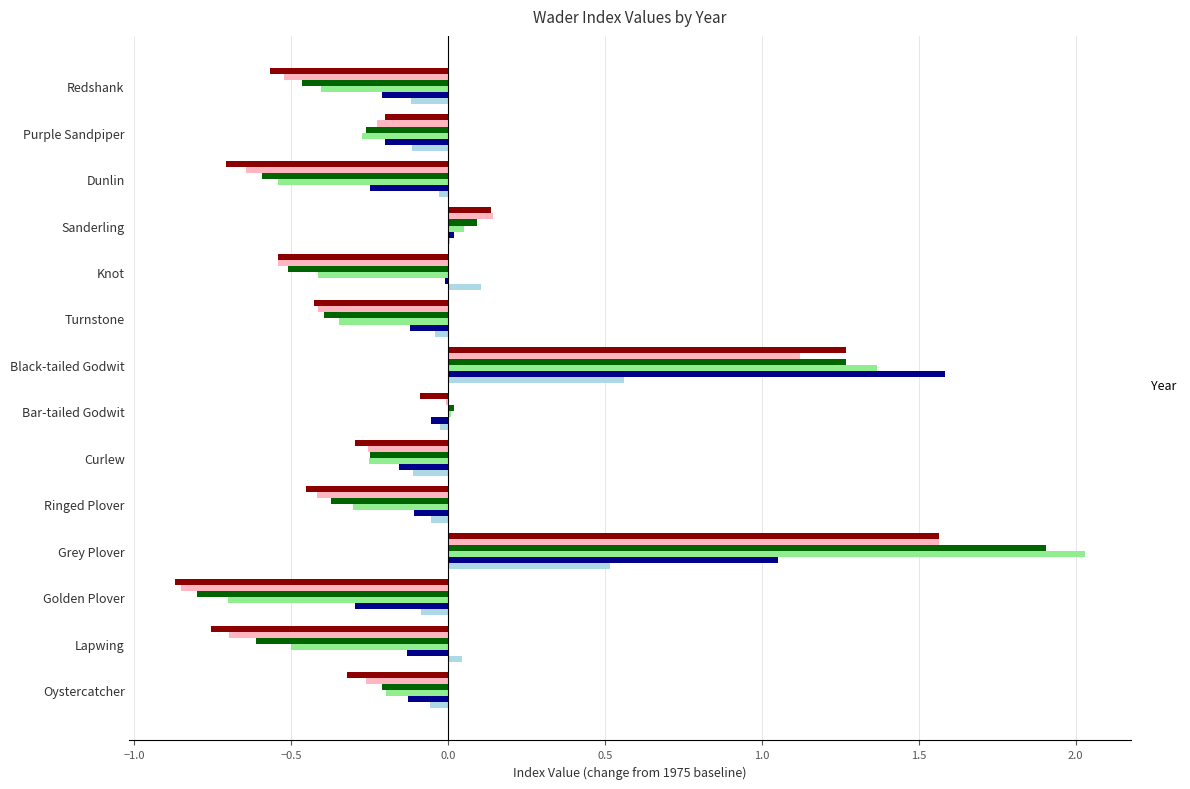

What is the spread (max minus min) of values at Golden Plover?

0.8